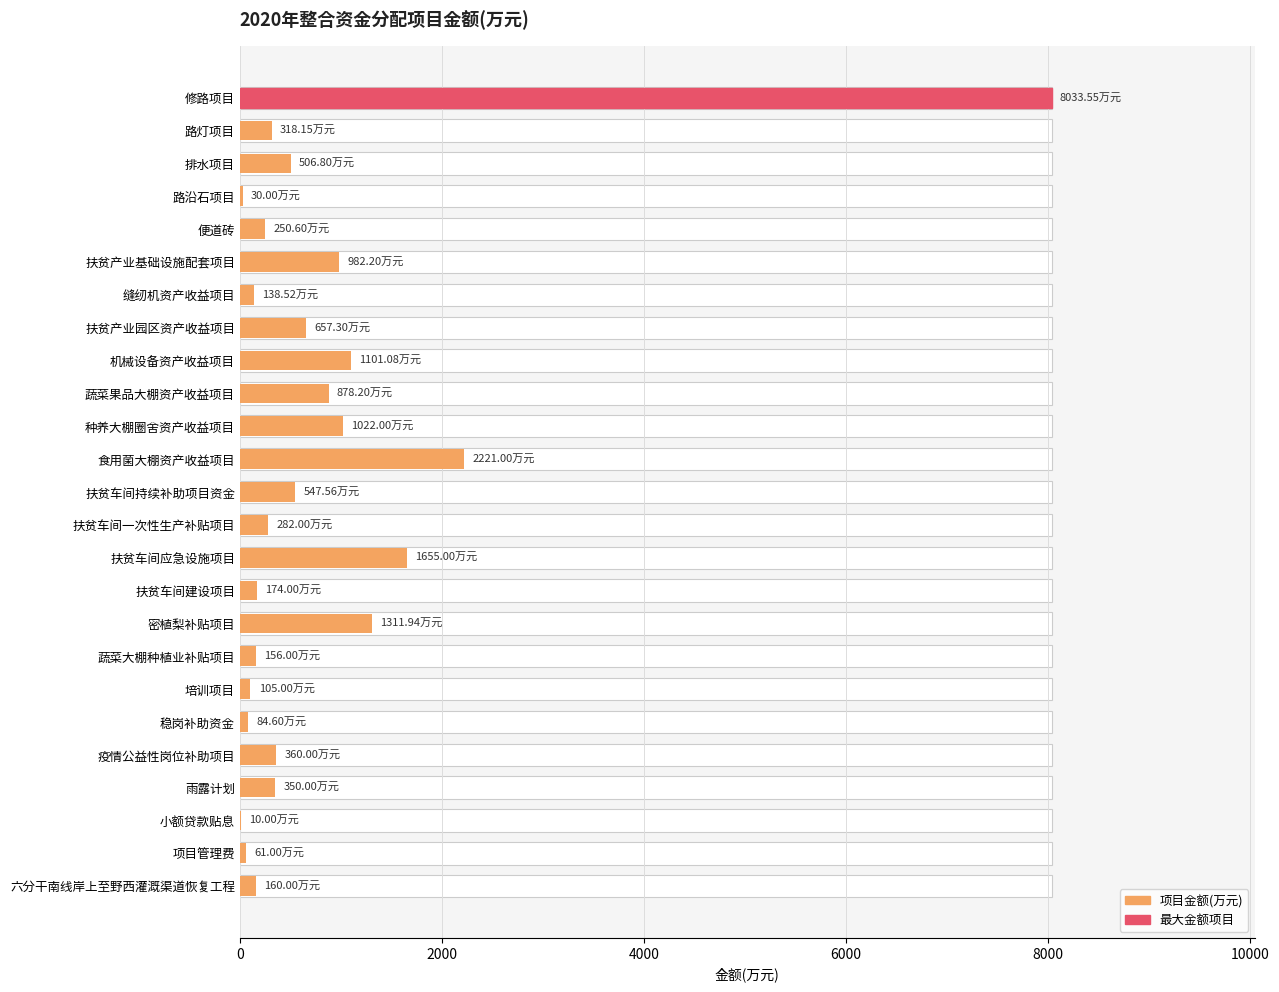

What position from the left is 蔬菜大棚种植业补贴项目?

18